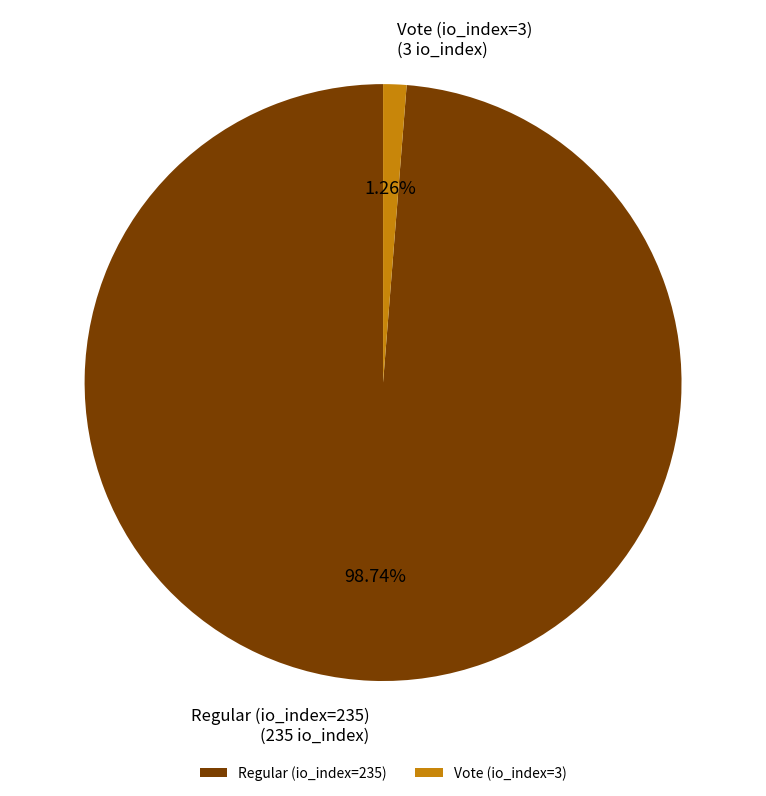

Which category has the smallest portion of the pie?

Vote (io_index=3)